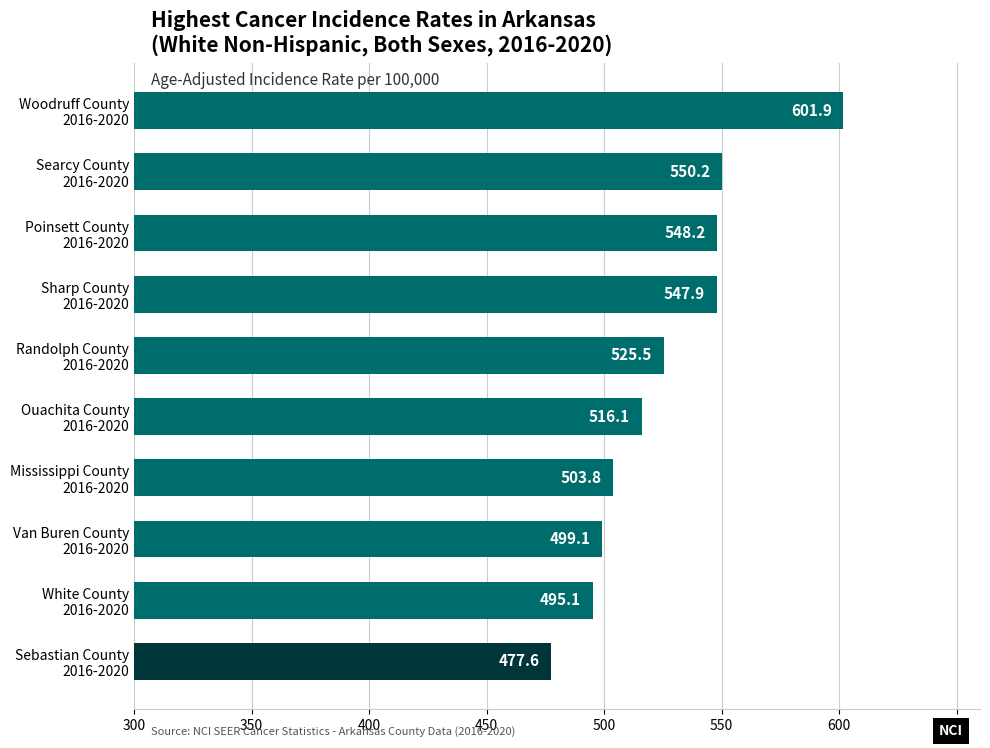

Which category has the lowest value across all series?

Sebastian County
2016-2020